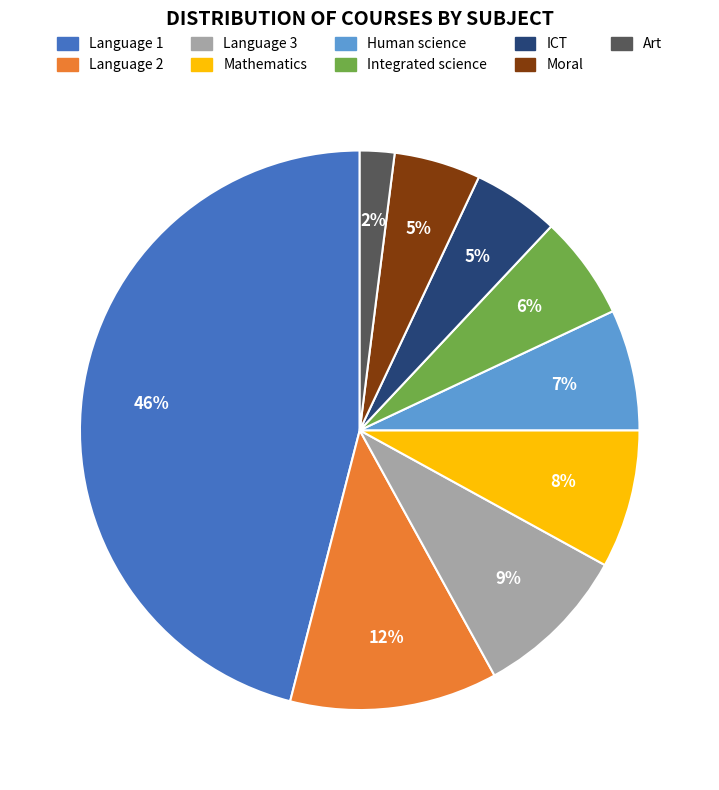

To the nearest percent, what is the average slice percentage?

11%